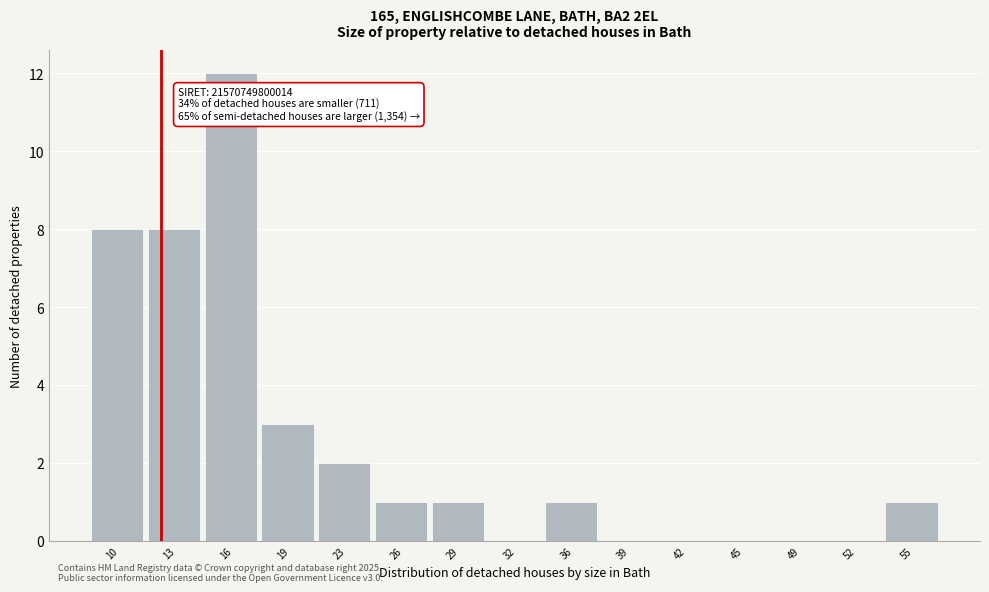

Reading left to right, what are all the values shown in this chart?

10=8	13=8	16=12	19=3	23=2	26=1	29=1	32=0	36=1	39=0	42=0	45=0	49=0	52=0	55=1